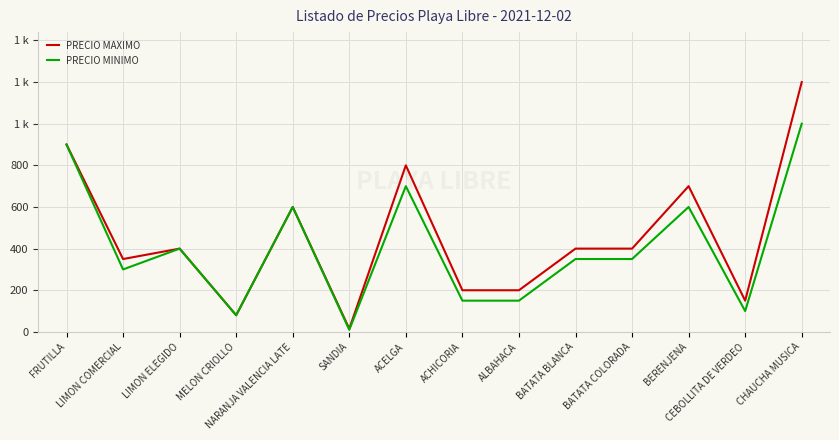

Does the chart display data point markers on the line(s)?

No